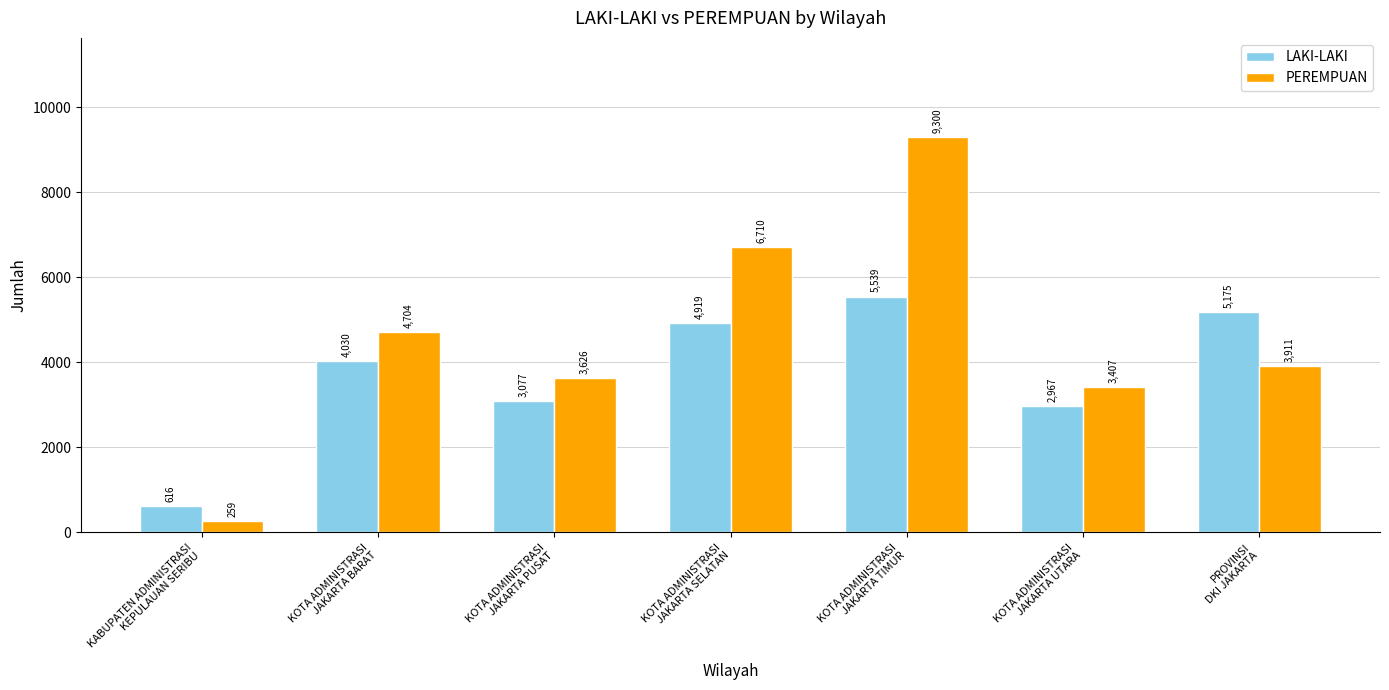

What are all the series names shown in the legend?

LAKI-LAKI, PEREMPUAN